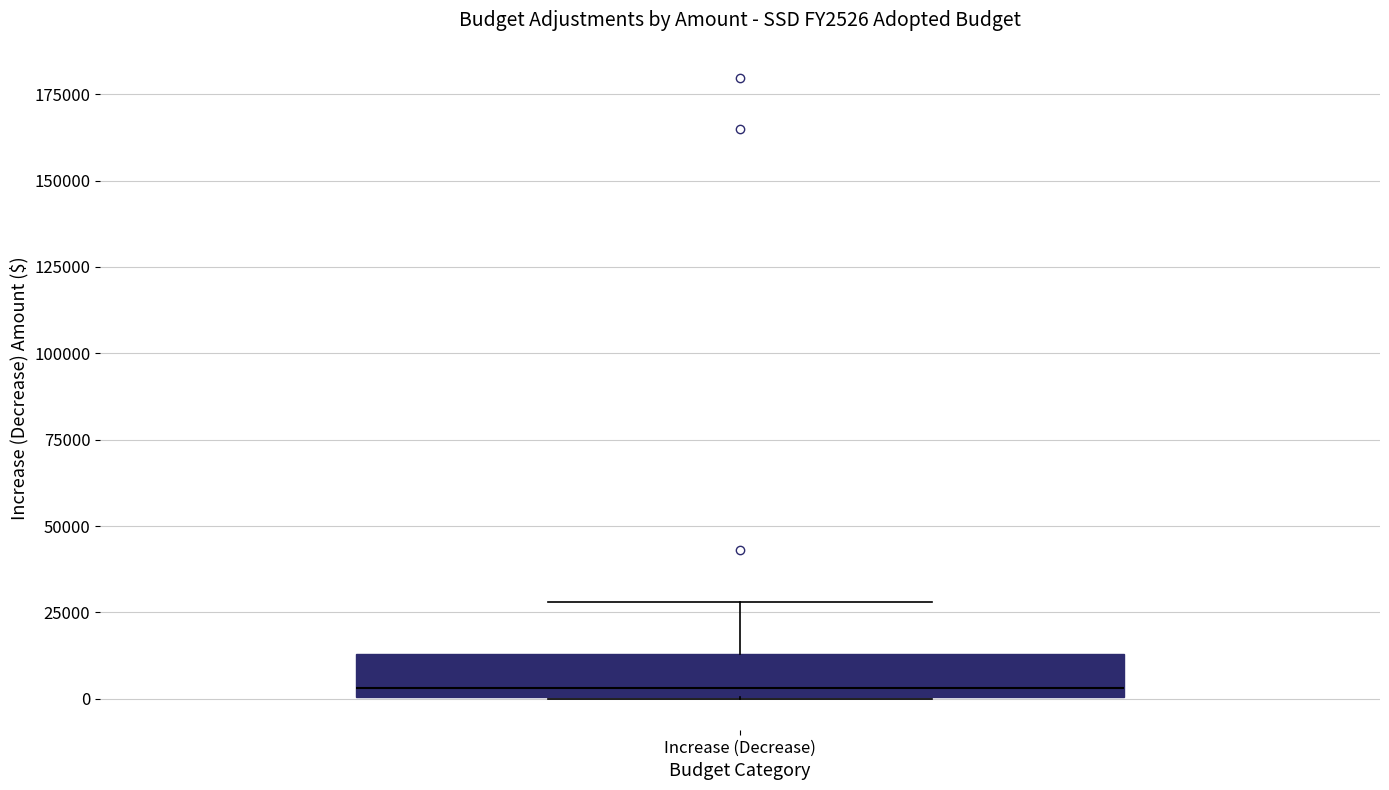

Where does the upper whisker of the box for Increase (Decrease) end on the y-axis? The values are not printed on the chart, so give them approximately, as read against the axis.

30000